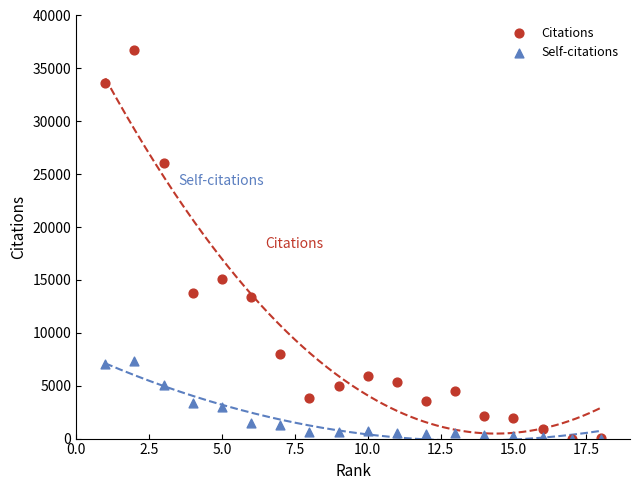

What are all the series names shown in the legend?

Citations, Self-citations